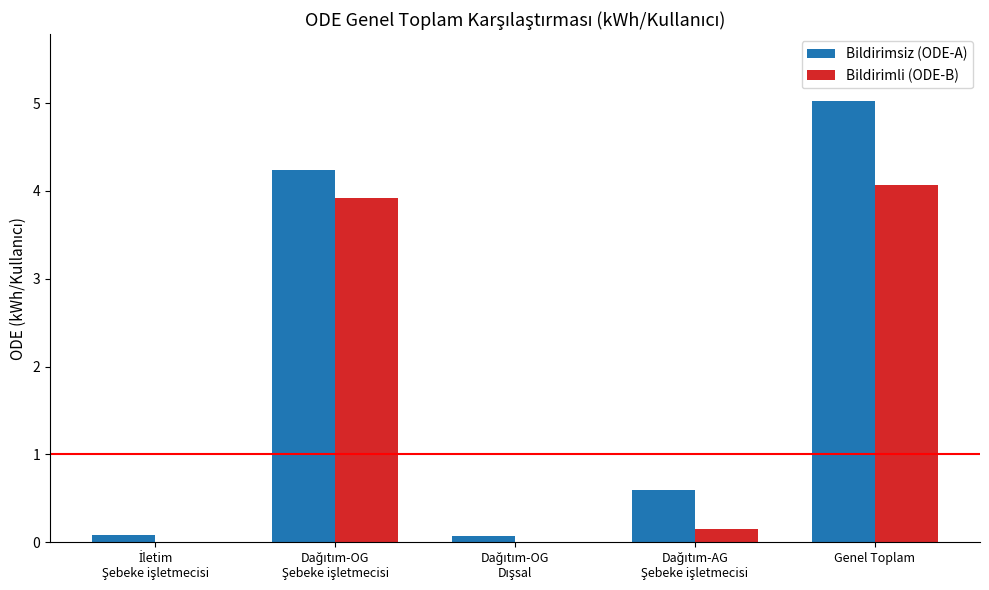

What is the greatest value displayed?

5.0